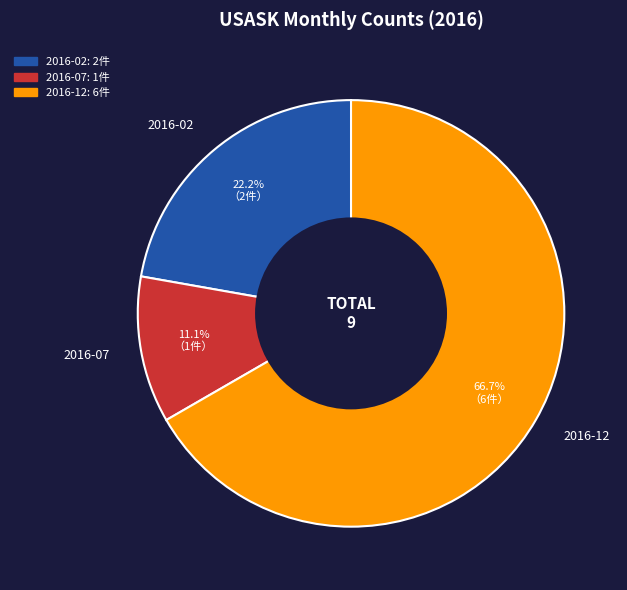

To the nearest percent, what is the average slice percentage?

33%